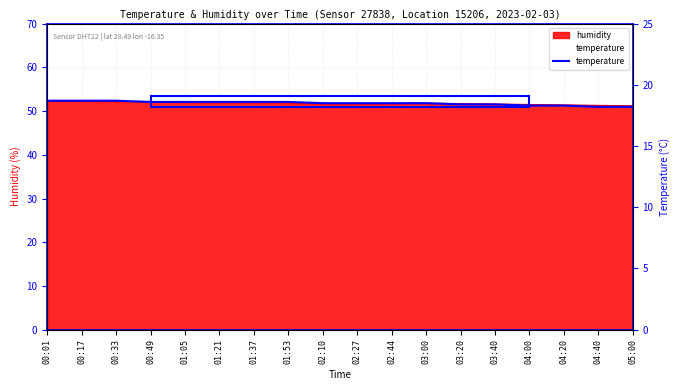

Count the values in the range 18 to 19.

18